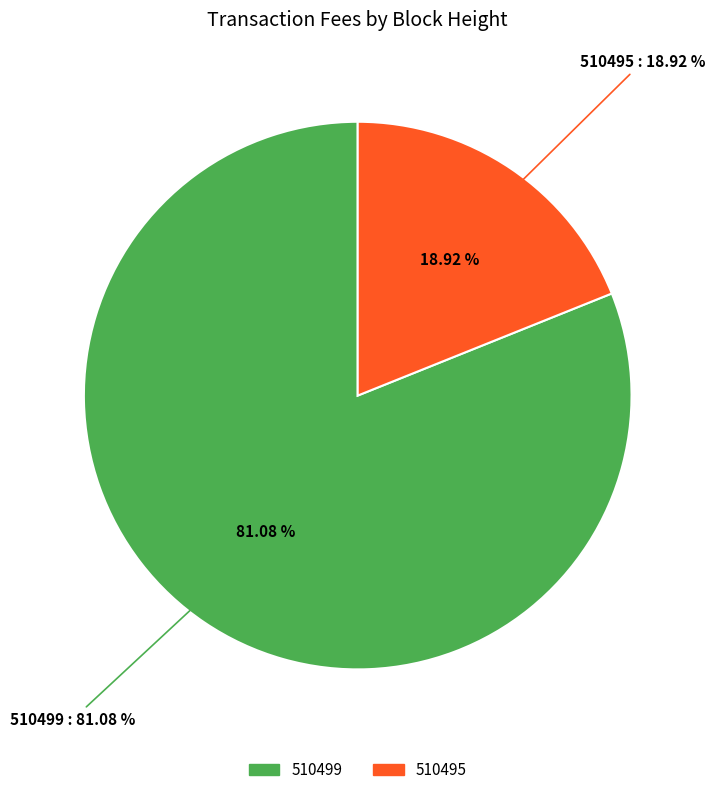

To the nearest percent, what is the combined percentage of 510495 and 510499?

100%